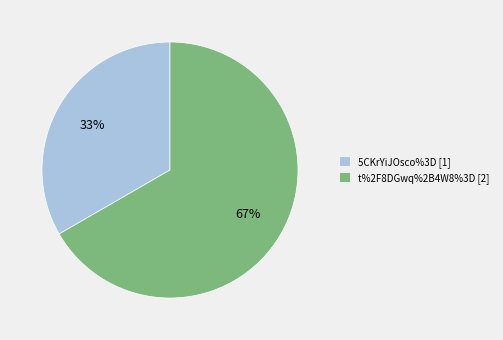

True or false: 5CKrYiJOsco%3D [1] accounts for 33% of the total.

True